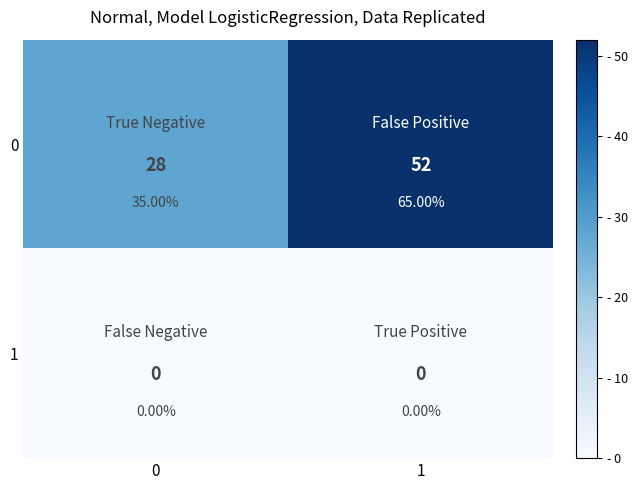

Rank the series by their average value, from lowest to highest.

1, 0